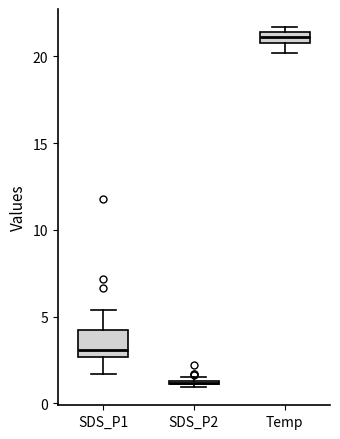

Which box is the tallest, from its lower edge to its upper edge?

SDS_P1